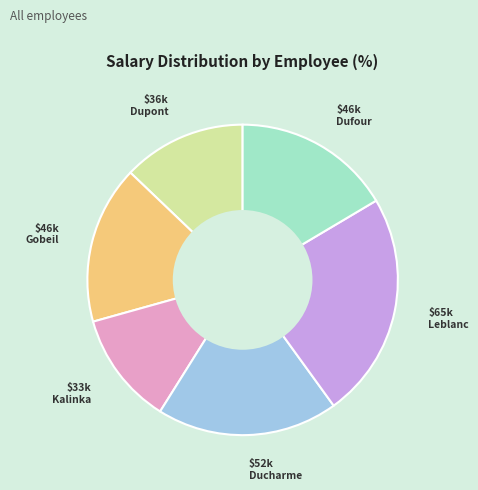

Which has a higher value, Dupont or Kalinka?

Dupont